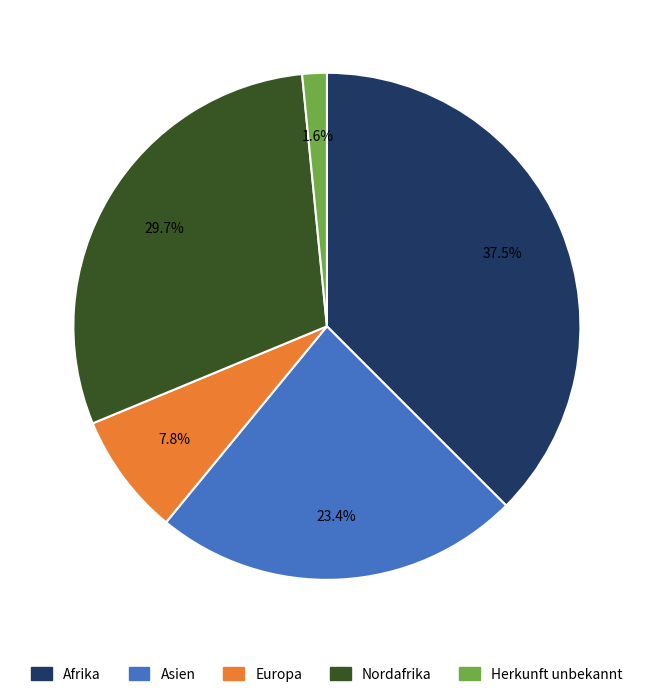

Rank the categories by value from highest to lowest.

Afrika, Nordafrika, Asien, Europa, Herkunft unbekannt